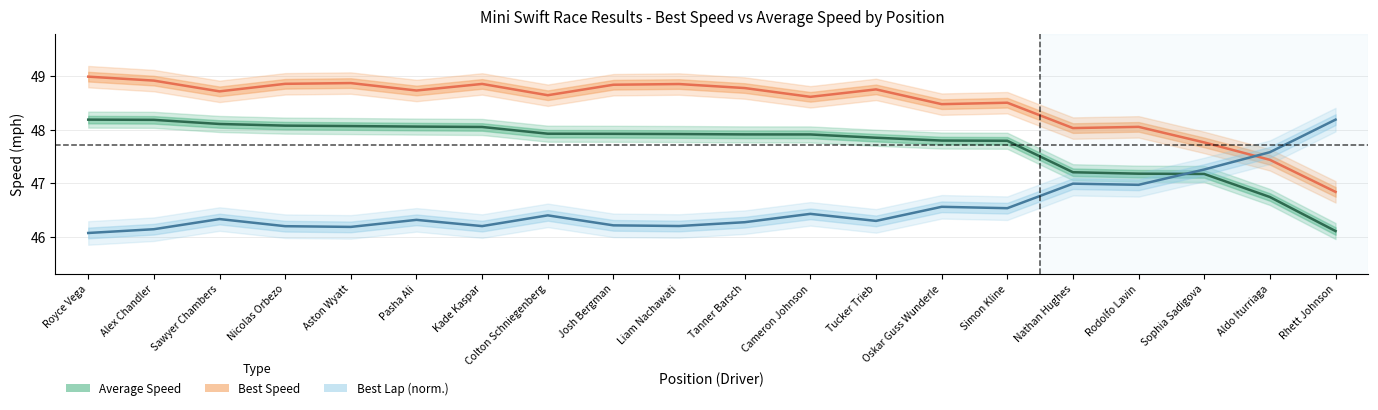

Which series has the largest total across all categories?

Best Speed